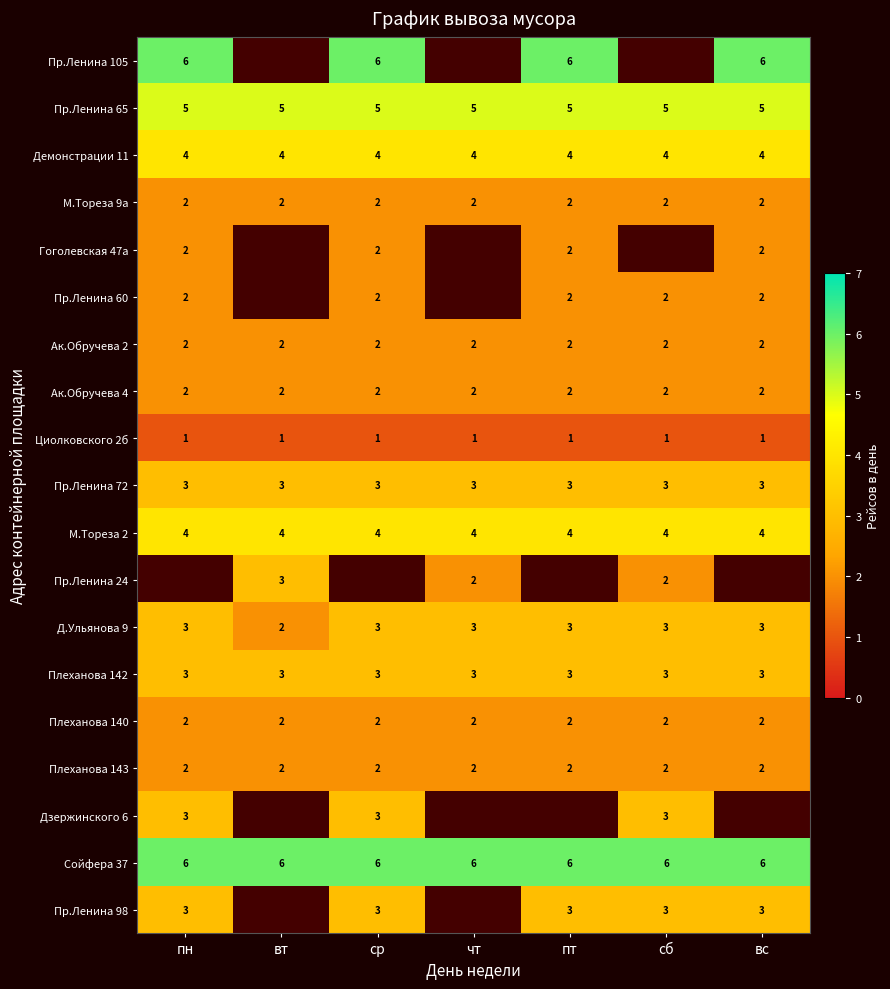

What is the spread (max minus min) of values at пн?

5.0